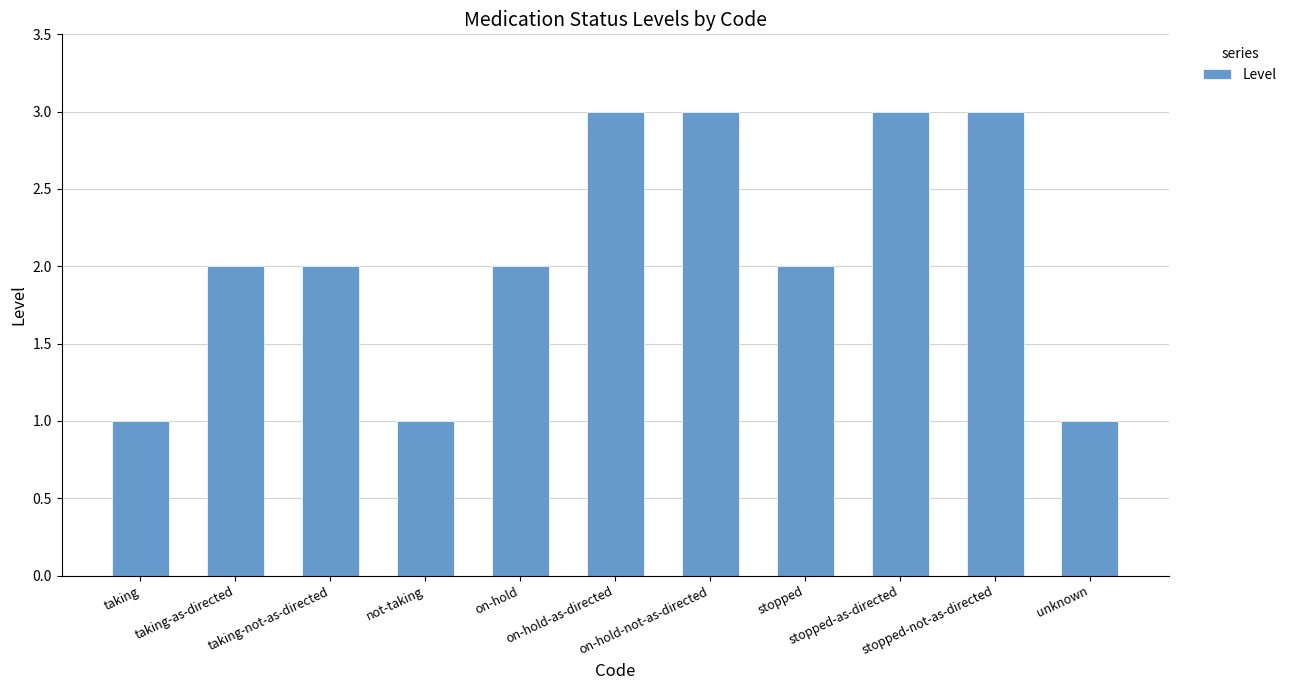

How many bars are there in total?

11